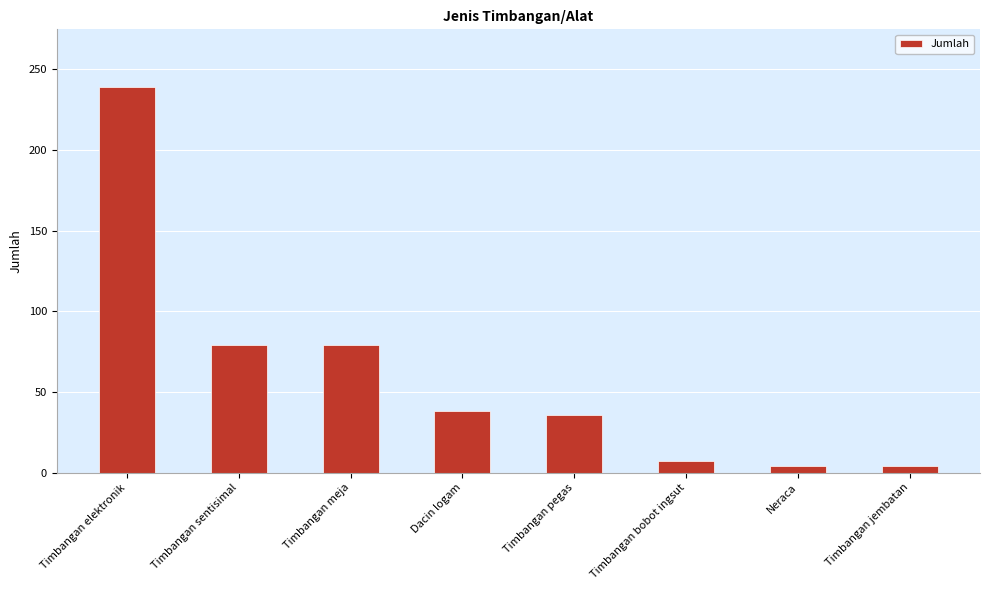

Between Dacin logam and Timbangan jembatan, which is larger?

Dacin logam